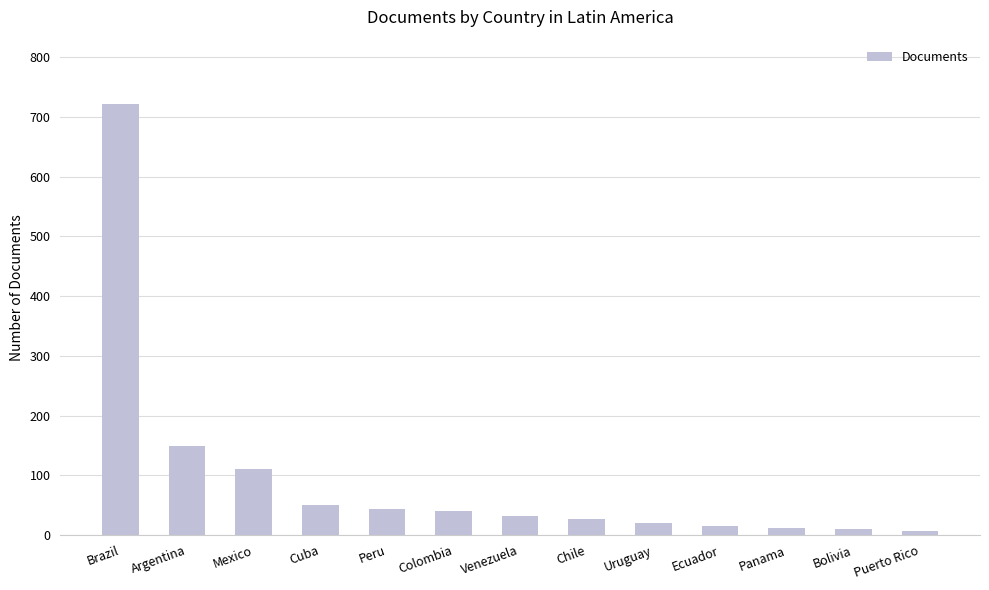

Read the value at Venezuela.

31